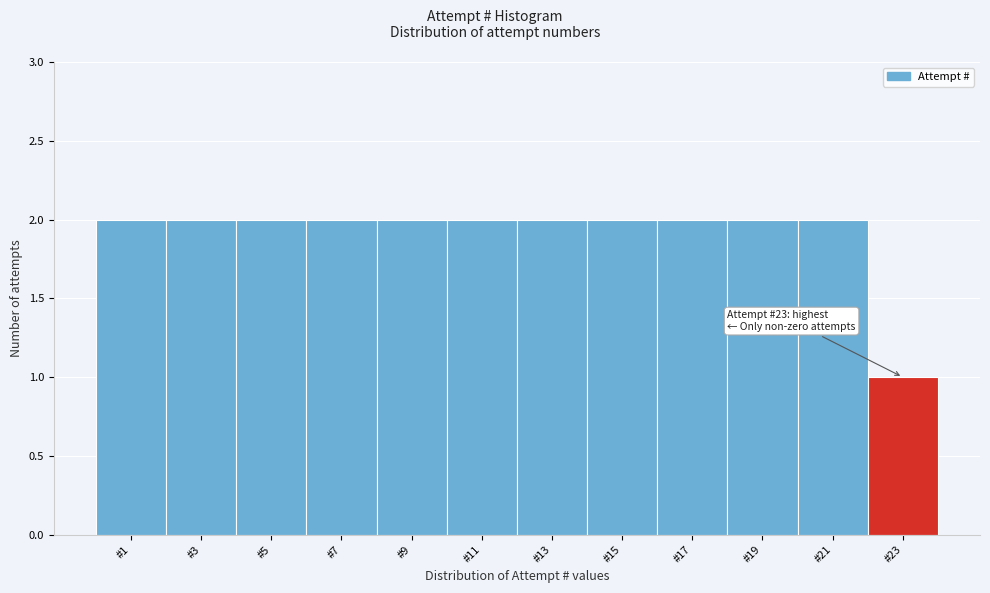

Reading left to right, what are all the values shown in this chart?

#1=2	#3=2	#5=2	#7=2	#9=2	#11=2	#13=2	#15=2	#17=2	#19=2	#21=2	#23=1